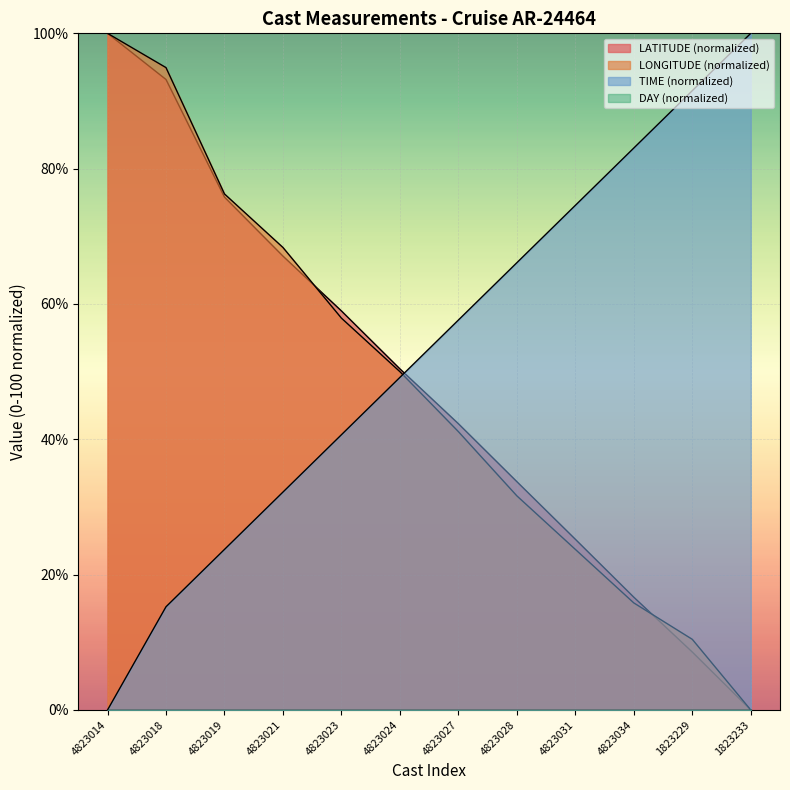

Which series has the widest spread of values?

LATITUDE